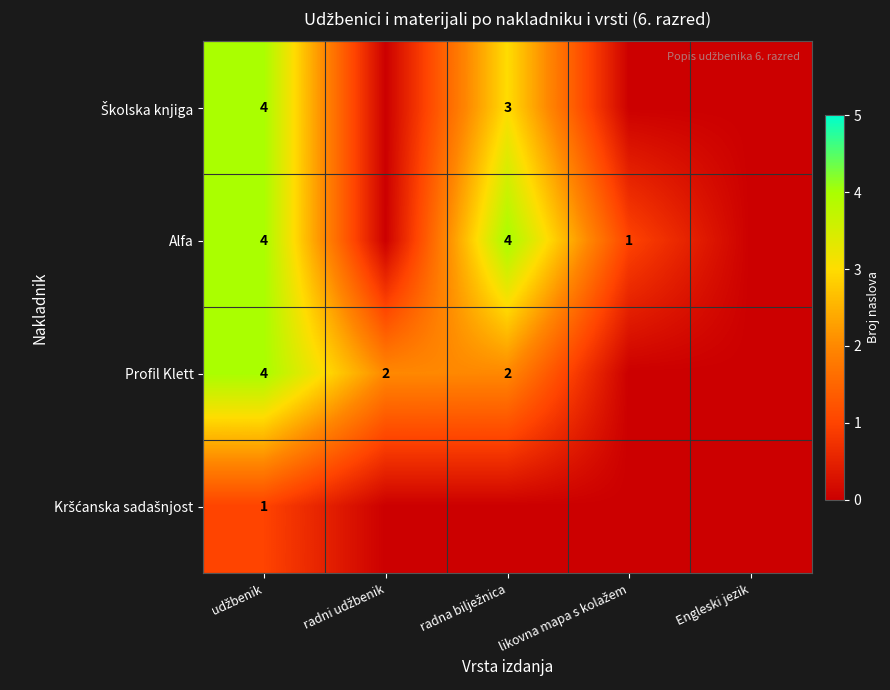

True or false: Profil Klett has a value of 0 at likovna mapa s kolažem.

True